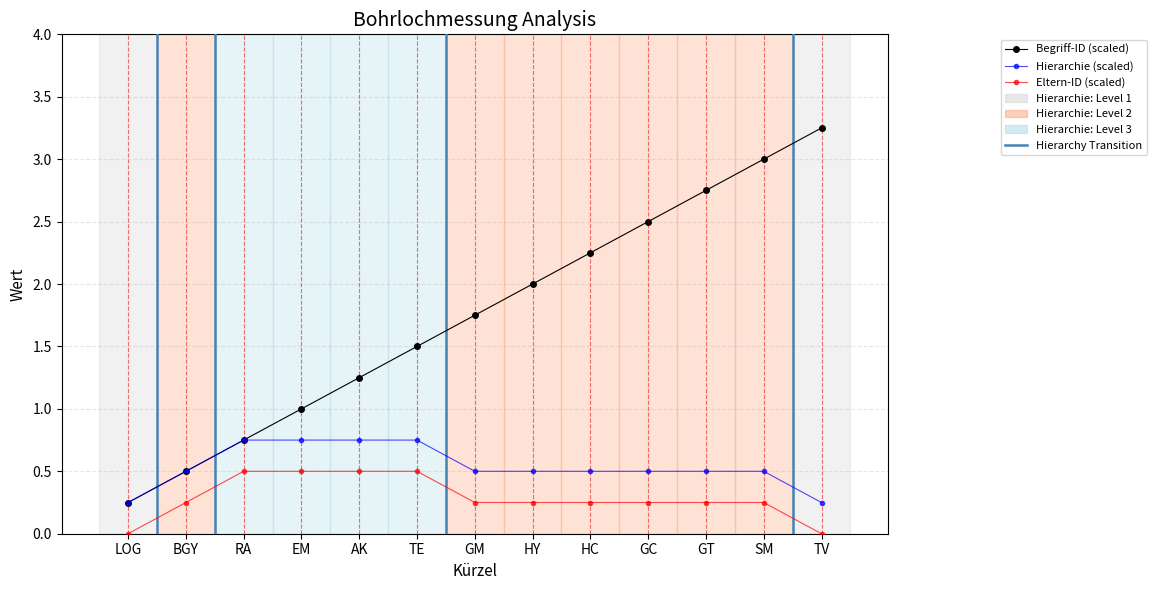

True or false: Begriff-ID (scaled) has more than 1 interior local peaks.

False